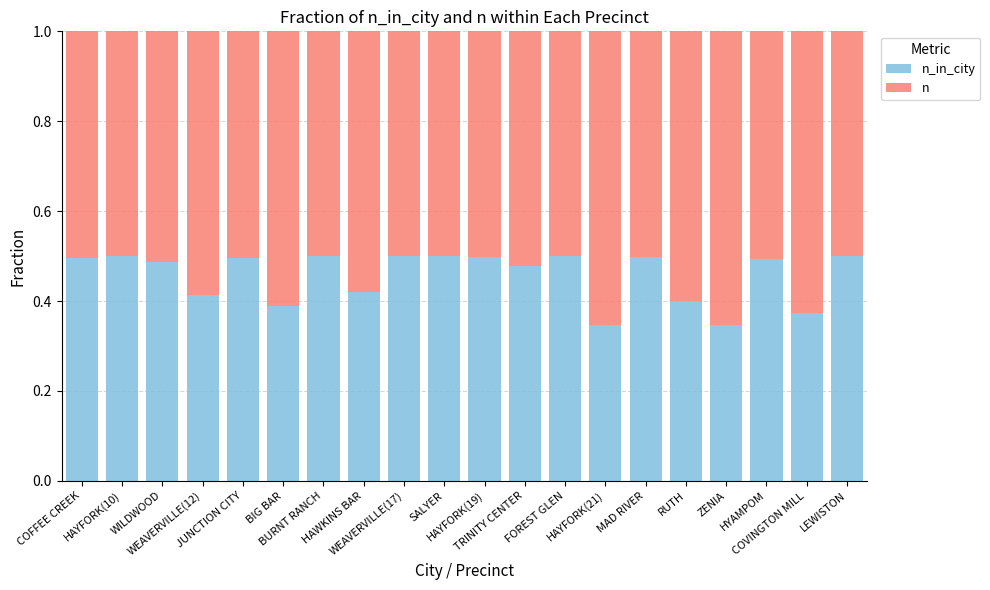

At which label does n_in_city reach its minimum?

HAYFORK(21)